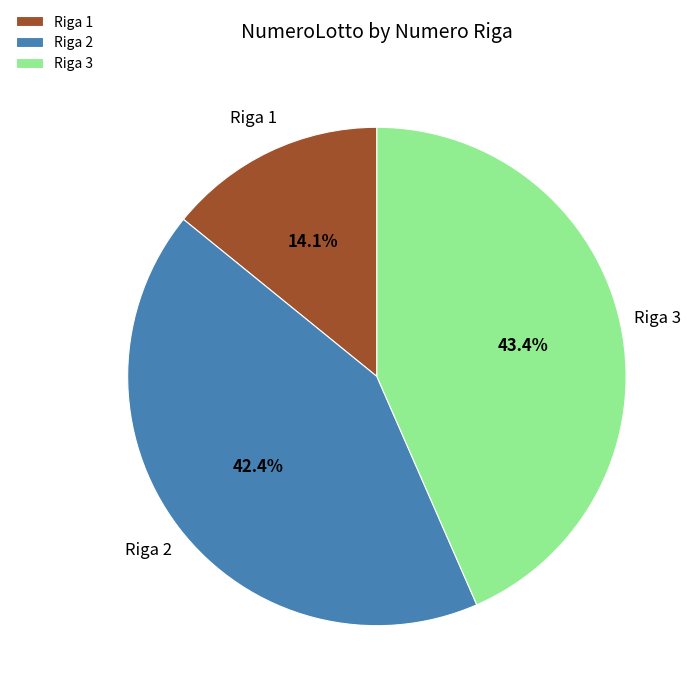

Does Riga 3 represent more than half of the total?

No